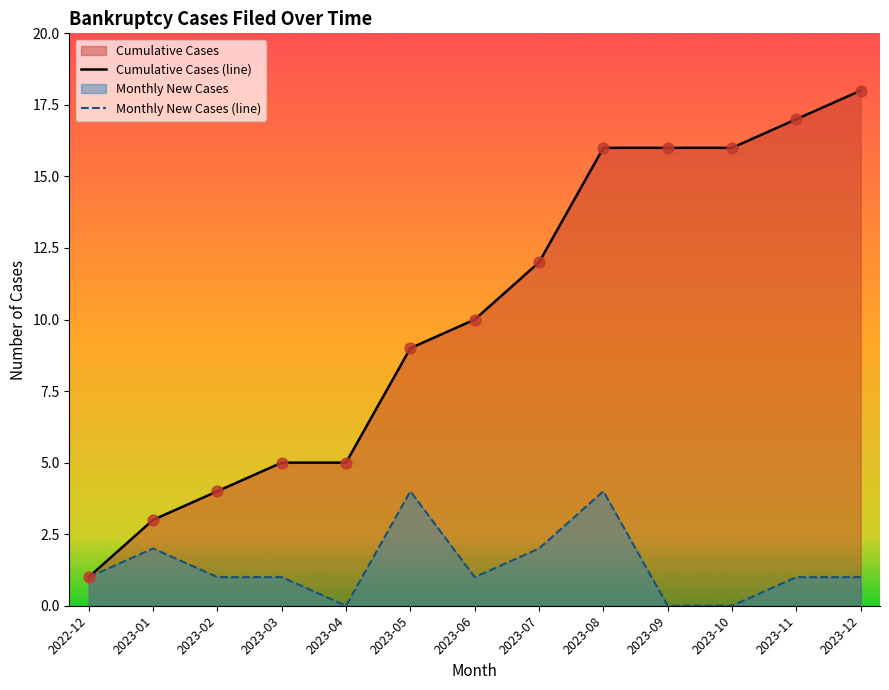

Is the value of Cumulative Cases (line) at 2023-08 greater than the value of Monthly New Cases (line) at 2023-12?

Yes